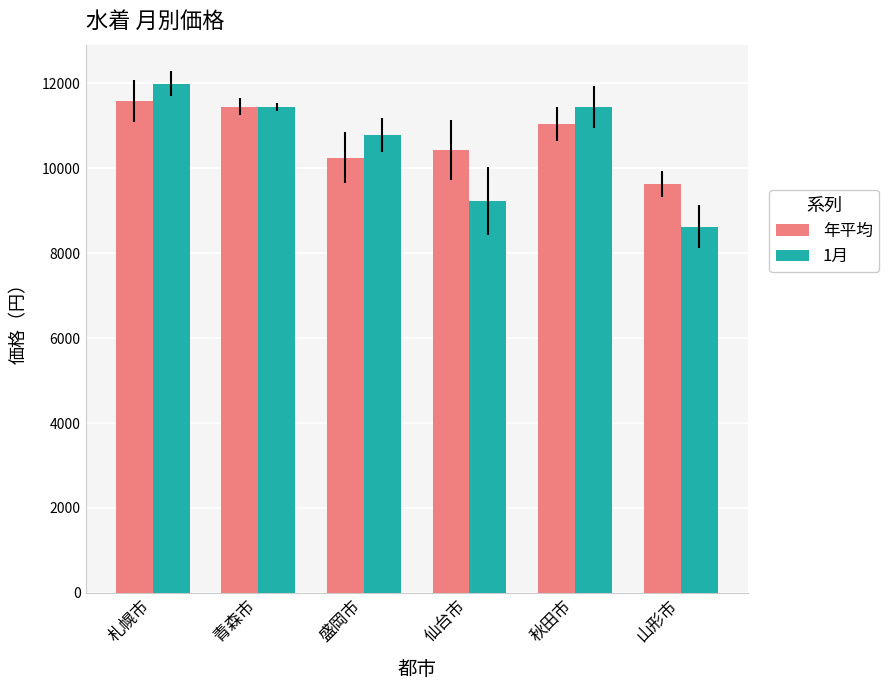

How many data points does each series have?

6